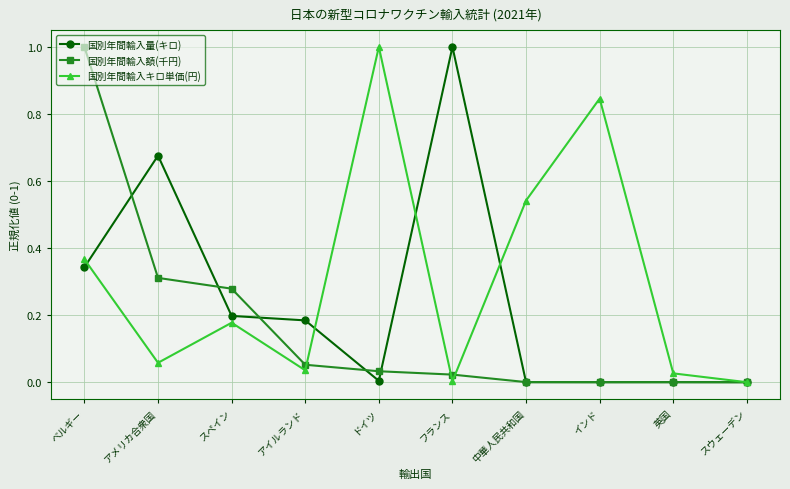

The value of 国別年間輸入キロ単価(円) at スウェーデン is -0.5. True or false?

False